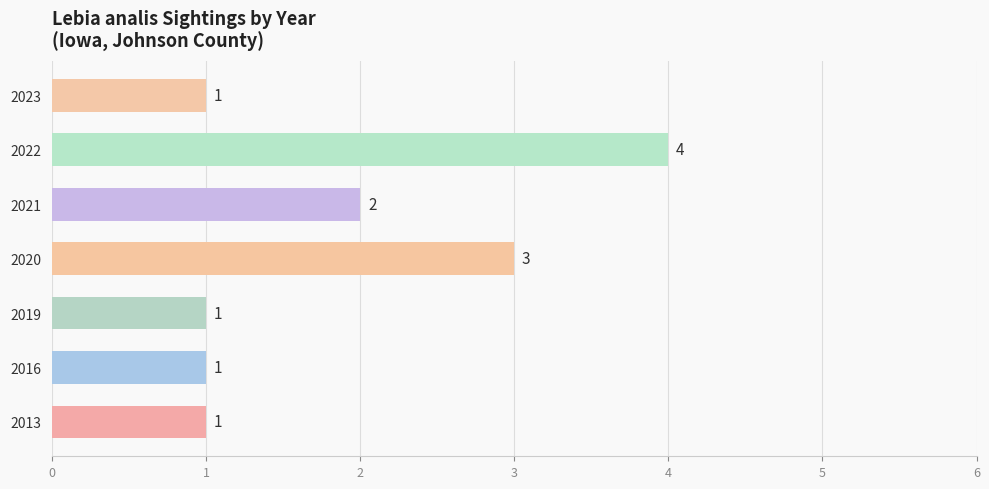

Count the number of data series in this chart.

1